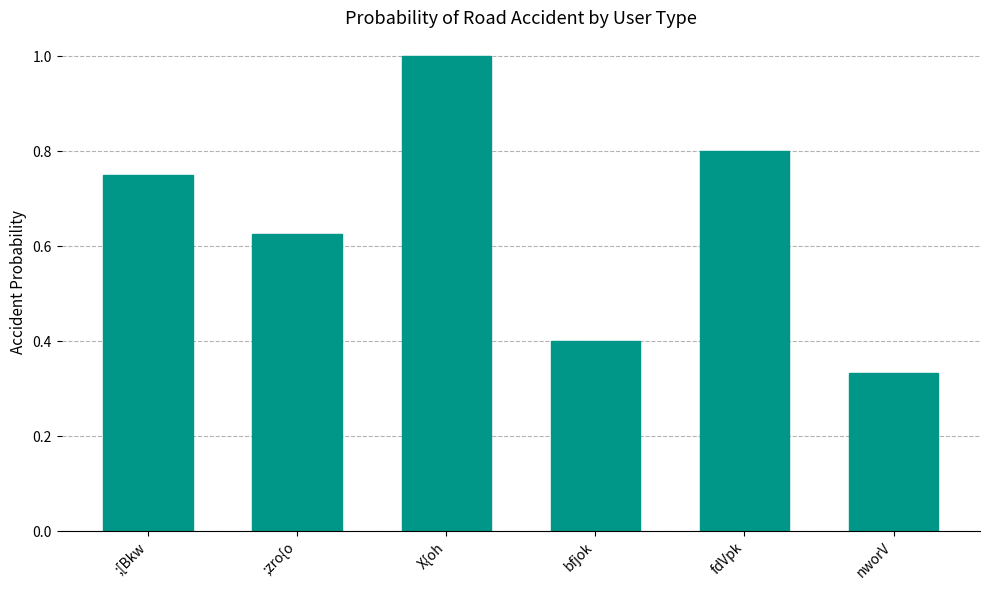

Where is the data nearest to the value 0?

nworV